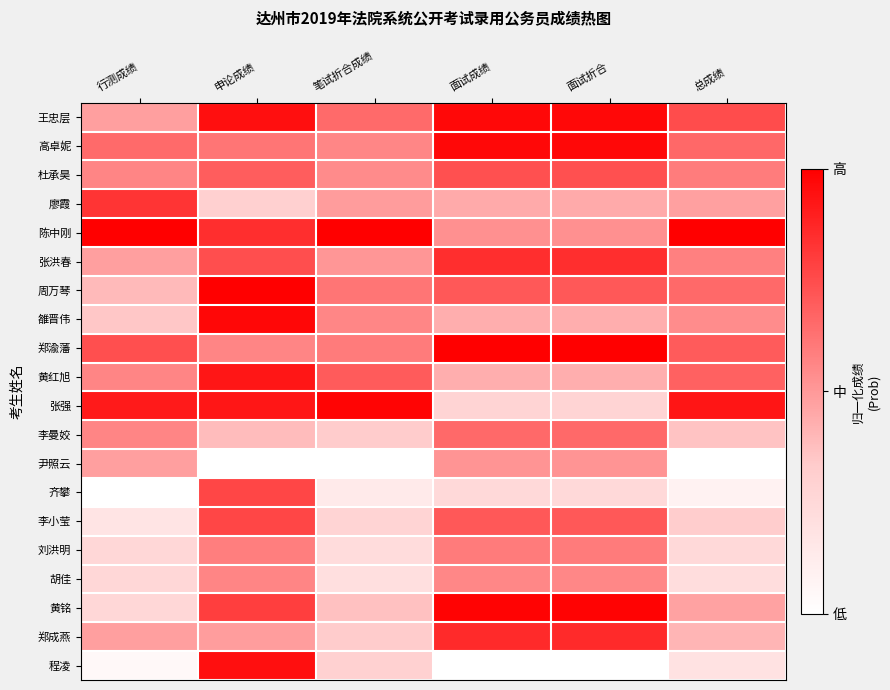

How many data points does each series have?

6